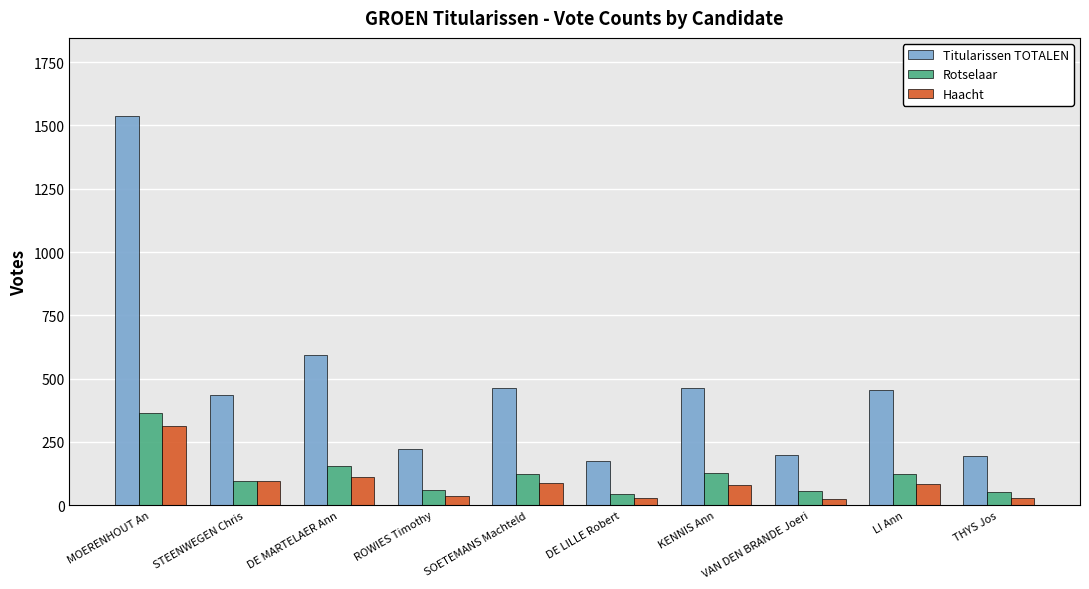

What are all the series names shown in the legend?

Titularissen TOTALEN, Rotselaar, Haacht